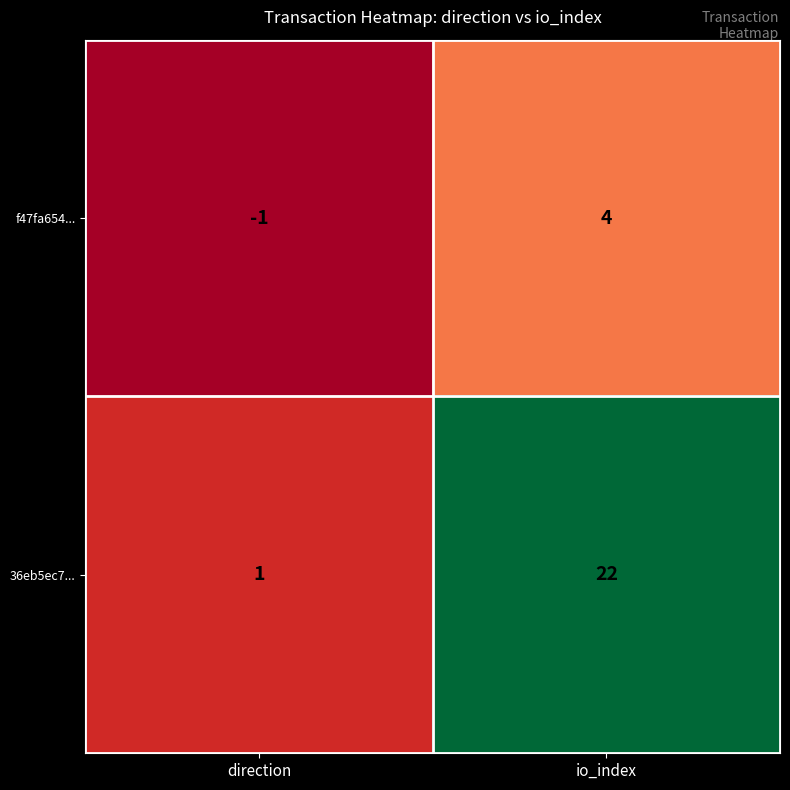

Between direction and io_index, which series saw the biggest shift?

36eb5ec7...